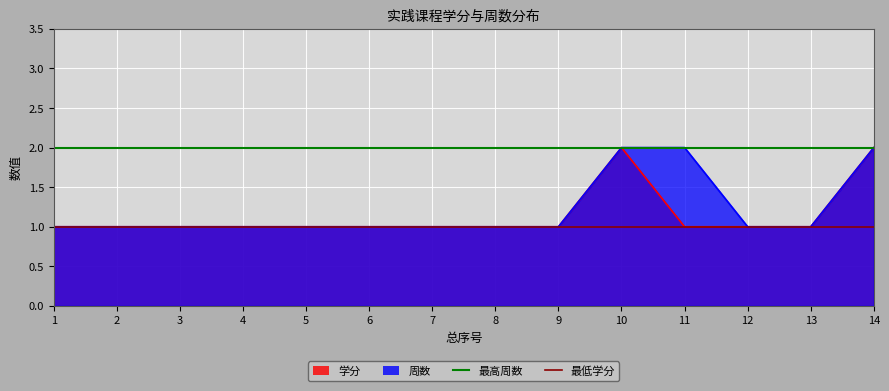

True or false: 最低学分 has a value of 0 at 1.

False